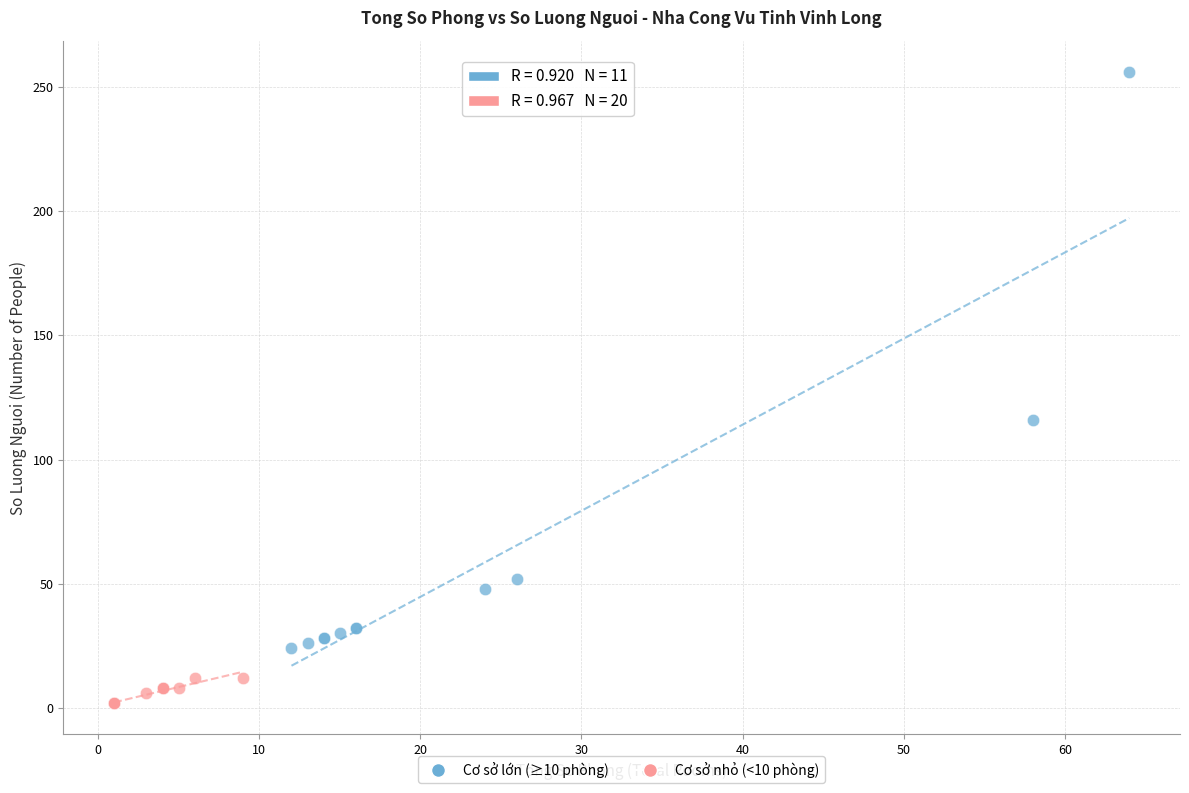

Which series has the largest Y range (max minus min)?

Cơ sở lớn (≥10 phòng)